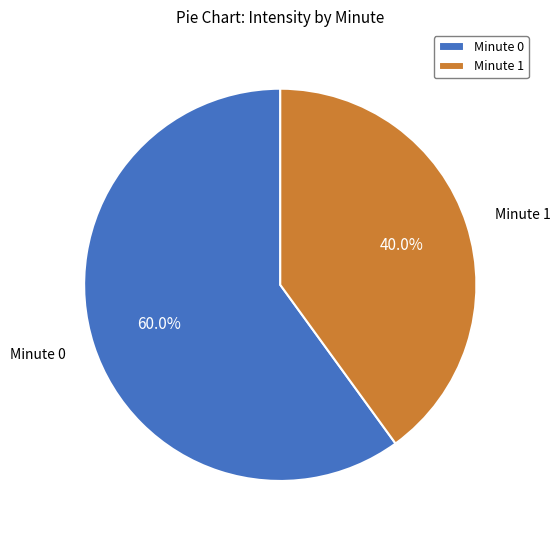

How many segments does this pie chart have?

2